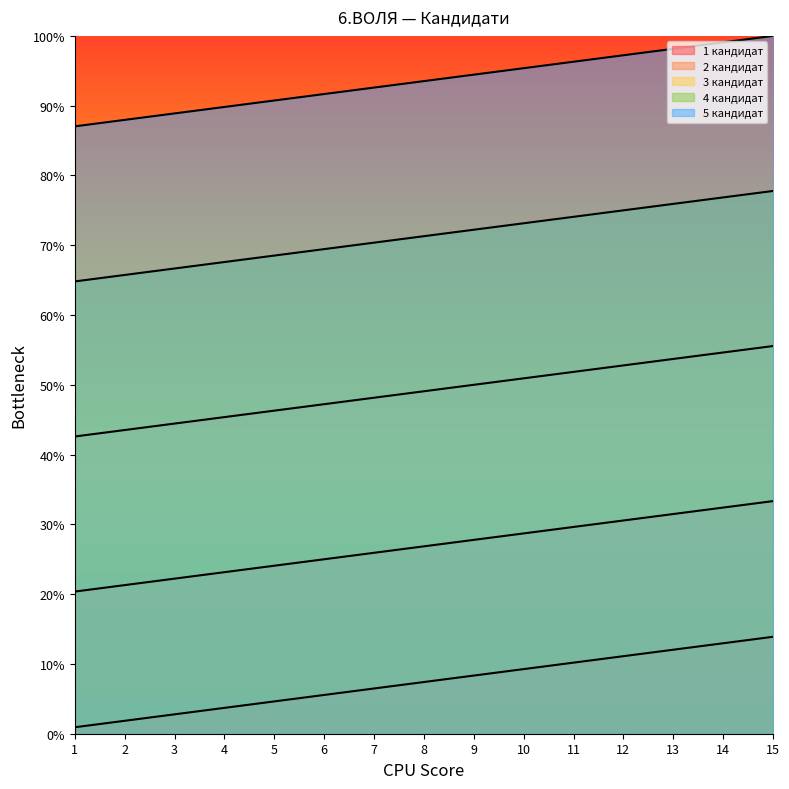

Reading left to right, what are all the values shown in this chart?

1 кандидат: 1=20.4	2=21.3	3=22.2	4=23.1	5=24.1	6=25.0	7=25.9	8=26.9	9=27.8	10=28.7	11=29.6	12=30.6	13=31.5	14=32.4	15=33.3
2 кандидат: 1=42.6	2=43.5	3=44.4	4=45.4	5=46.3	6=47.2	7=48.1	8=49.1	9=50.0	10=50.9	11=51.9	12=52.8	13=53.7	14=54.6	15=55.6
3 кандидат: 1=64.8	2=65.7	3=66.7	4=67.6	5=68.5	6=69.4	7=70.4	8=71.3	9=72.2	10=73.1	11=74.1	12=75.0	13=75.9	14=76.9	15=77.8
4 кандидат: 1=0.9	2=1.9	3=2.8	4=3.7	5=4.6	6=5.6	7=6.5	8=7.4	9=8.3	10=9.3	11=10.2	12=11.1	13=12.0	14=13.0	15=13.9
5 кандидат: 1=87.0	2=88.0	3=88.9	4=89.8	5=90.7	6=91.7	7=92.6	8=93.5	9=94.4	10=95.4	11=96.3	12=97.2	13=98.1	14=99.1	15=100.0